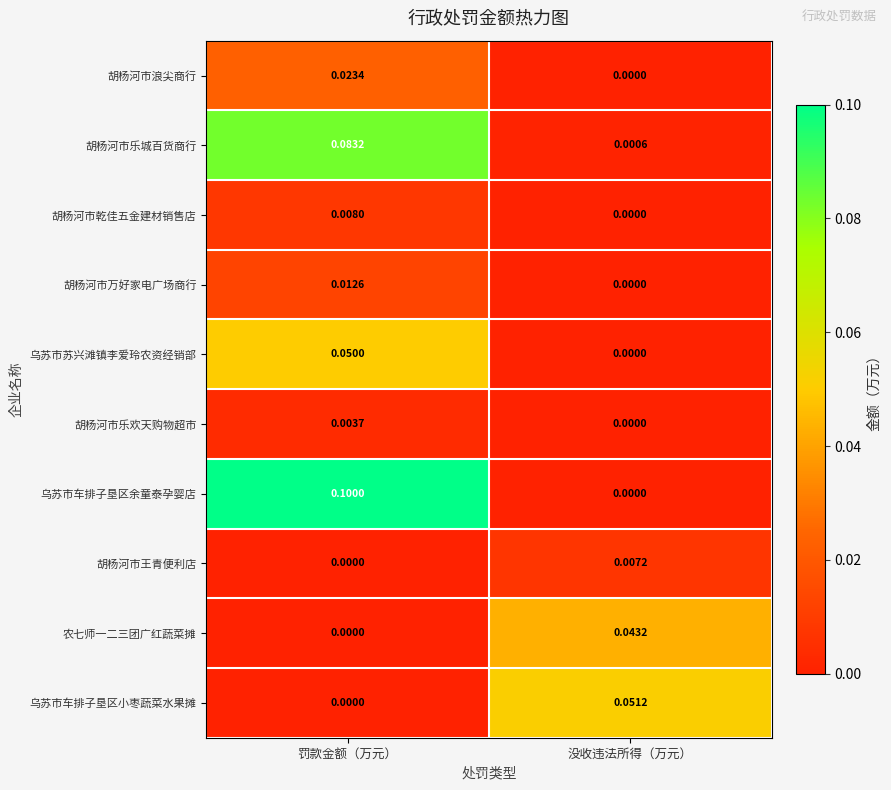

At which category is the sum across all series the highest?

罚款金额（万元）